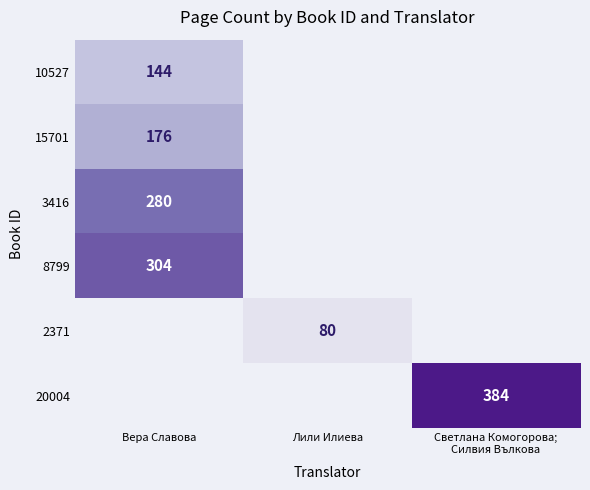

How many series are shown in this chart?

6